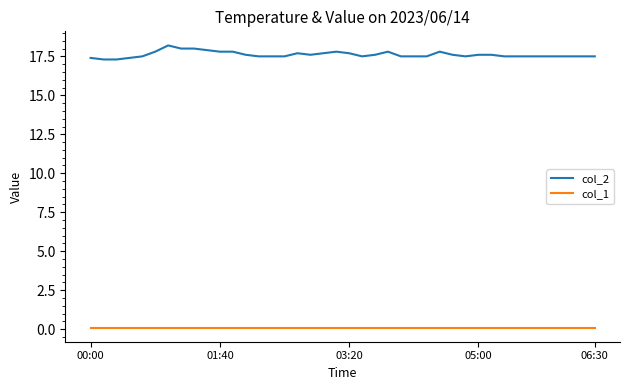

Which series has the largest range (max minus min)?

col_2